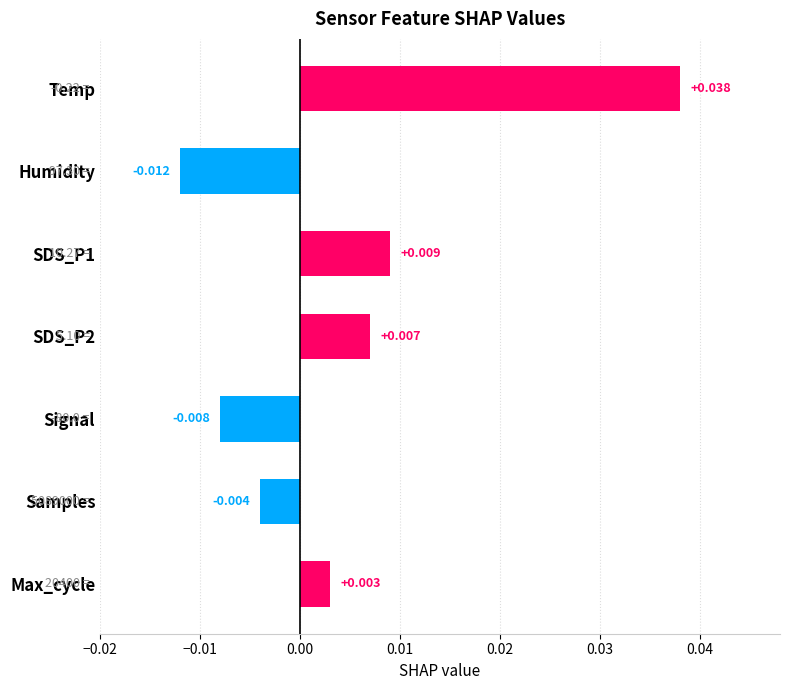

Are the bars horizontal?

Yes